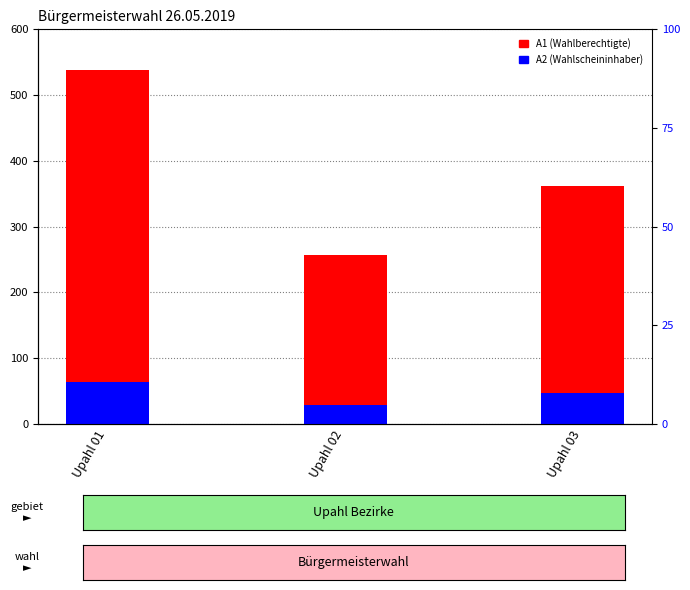

At which label does A2 reach its minimum?

Upahl 02